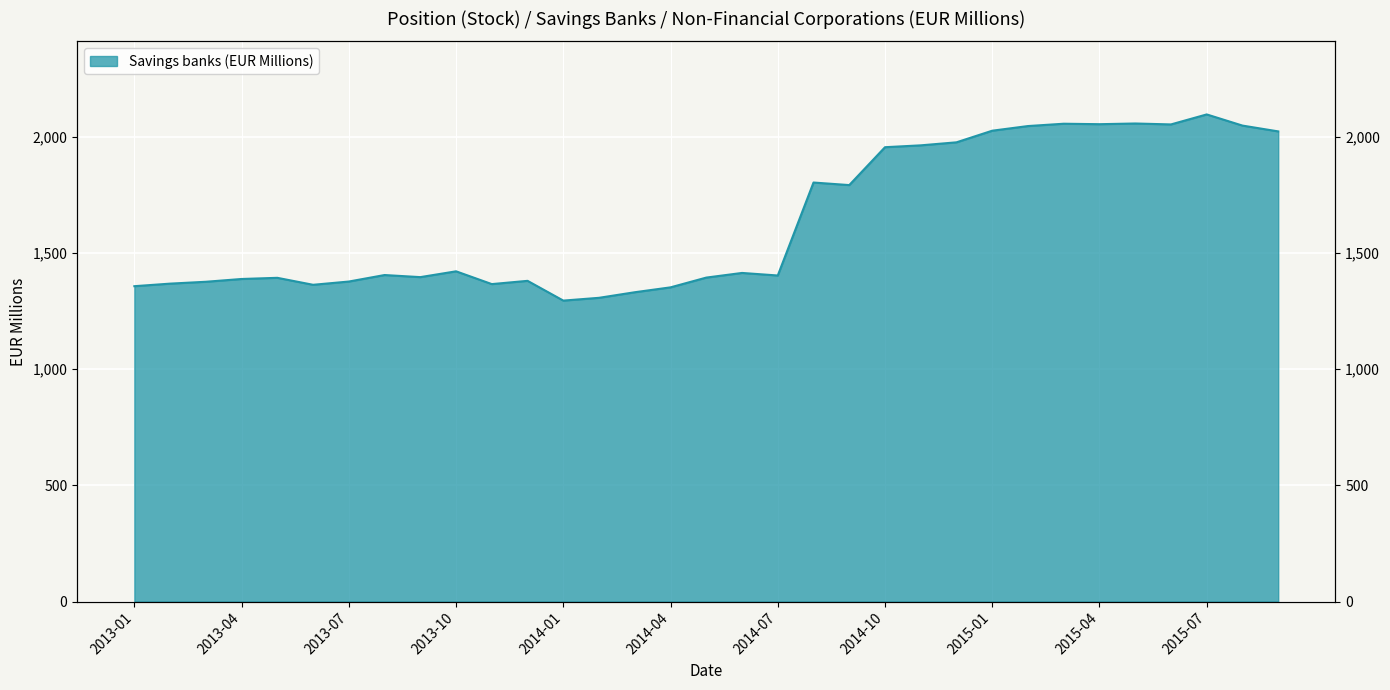

What is the label of the 16th point from the left?

2014-04